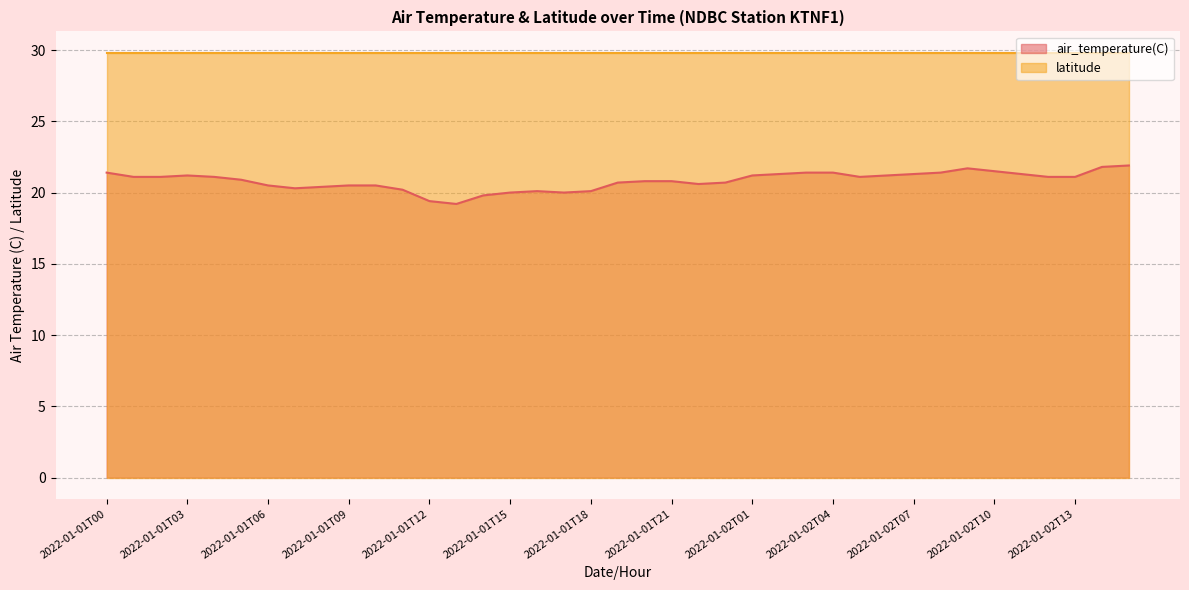

What is the value of the 4th point from the left?

21.2